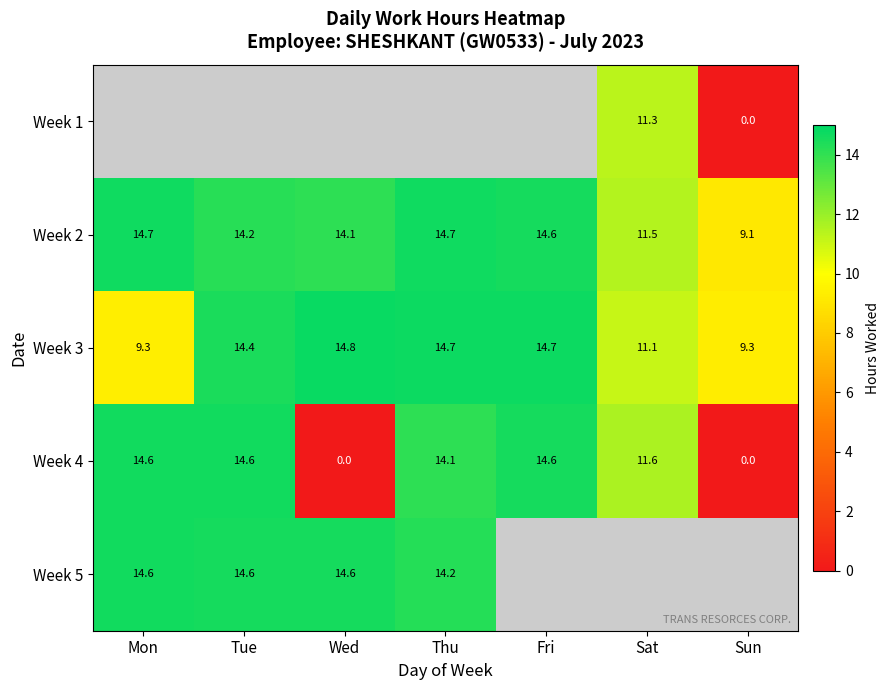

Which has a higher value, Thu or Tue?

Tue